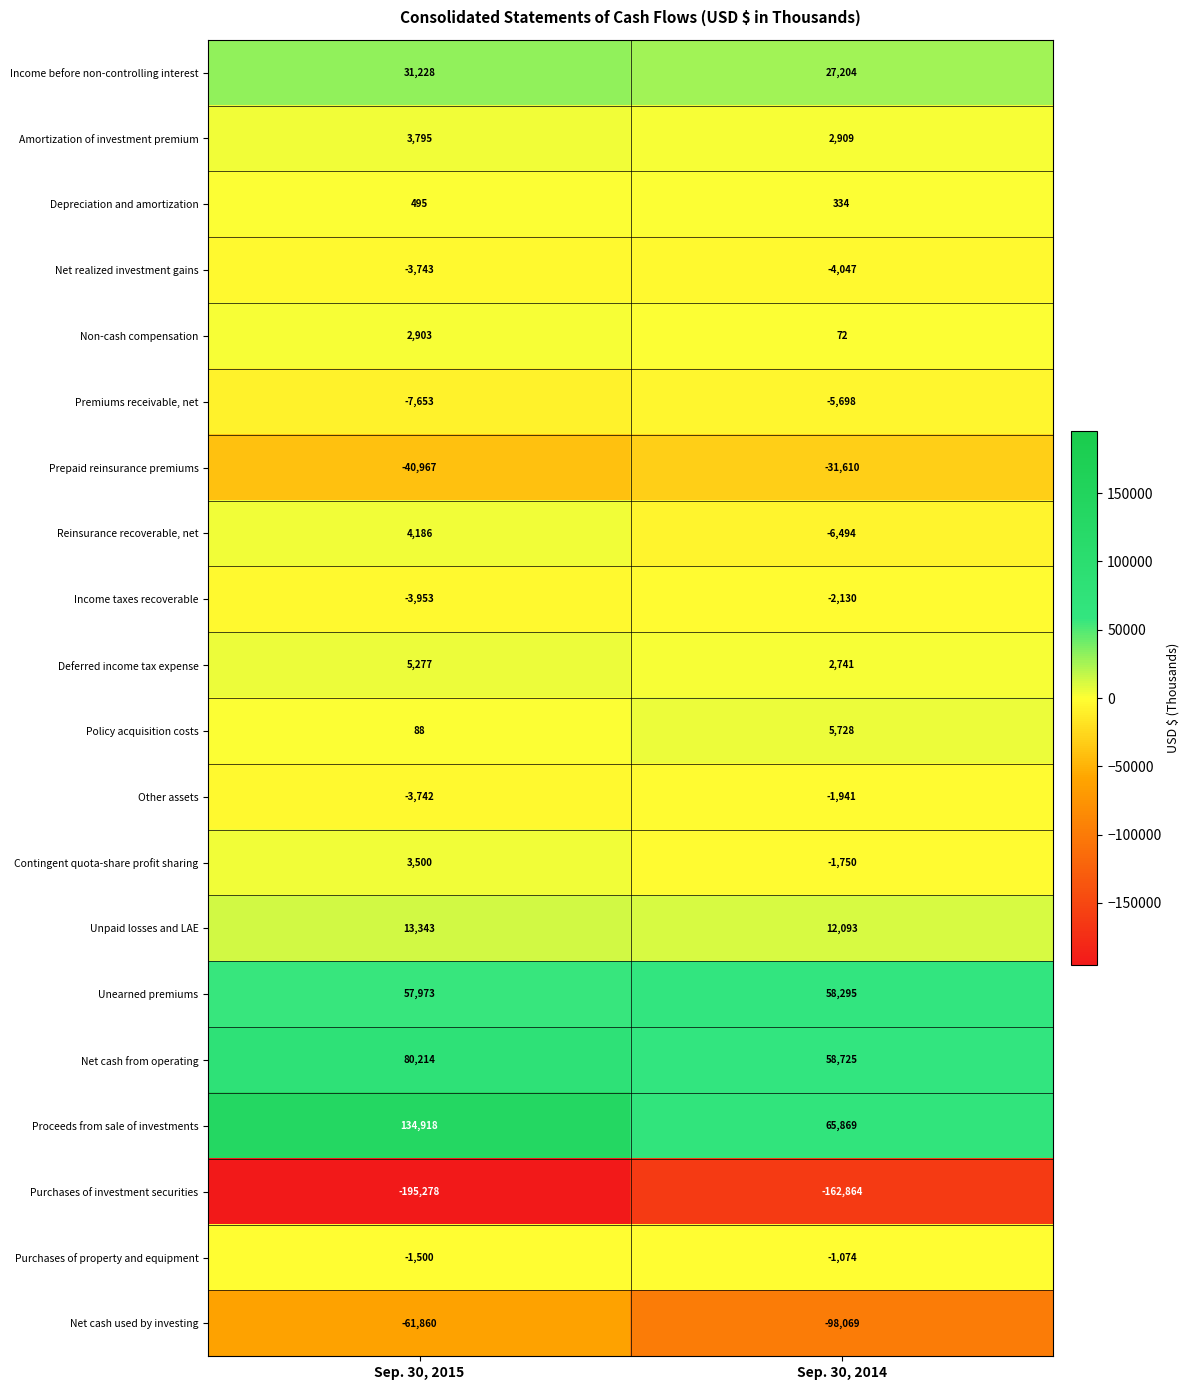

At which label does Deferred income tax expense reach its peak?

Sep. 30, 2015